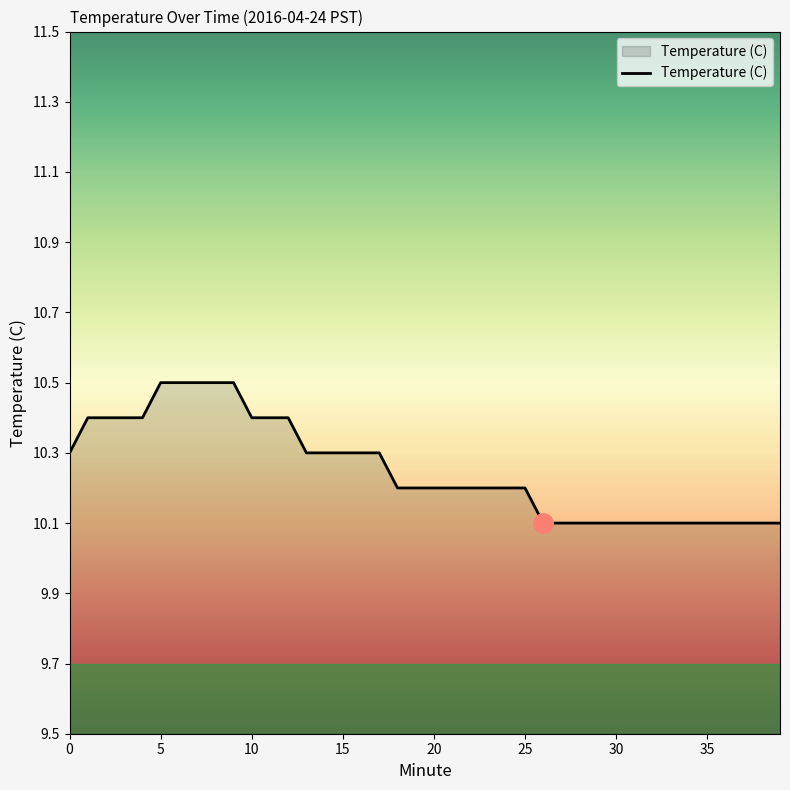

What is the smallest value displayed?

10.1